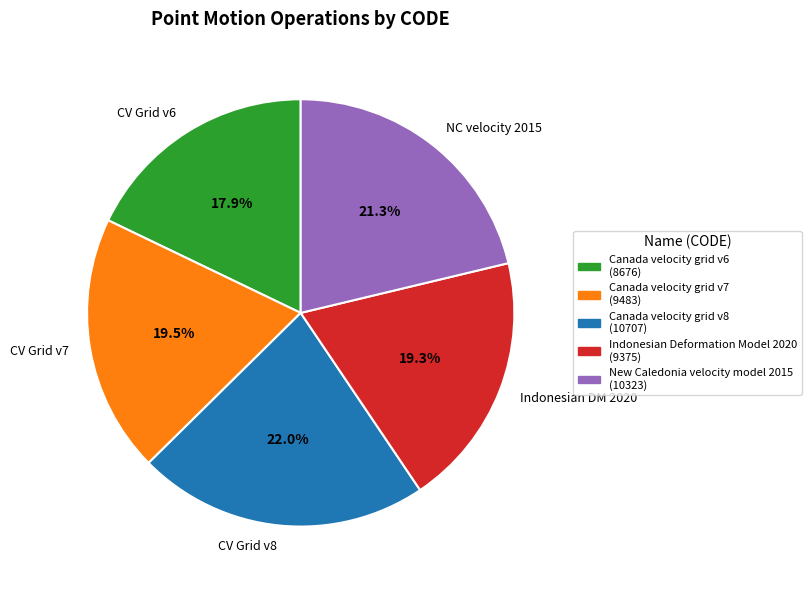

Which has a higher value, CV Grid v8 or CV Grid v7?

CV Grid v8